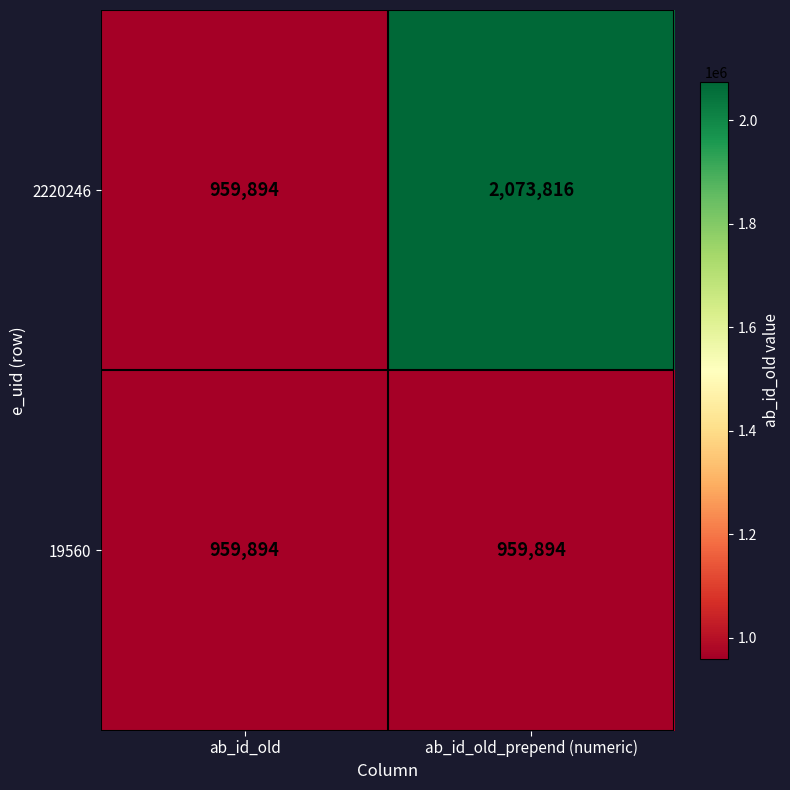

What is the sum of the 2220246 values at ab_id_old and ab_id_old_prepend (numeric)?

3033710